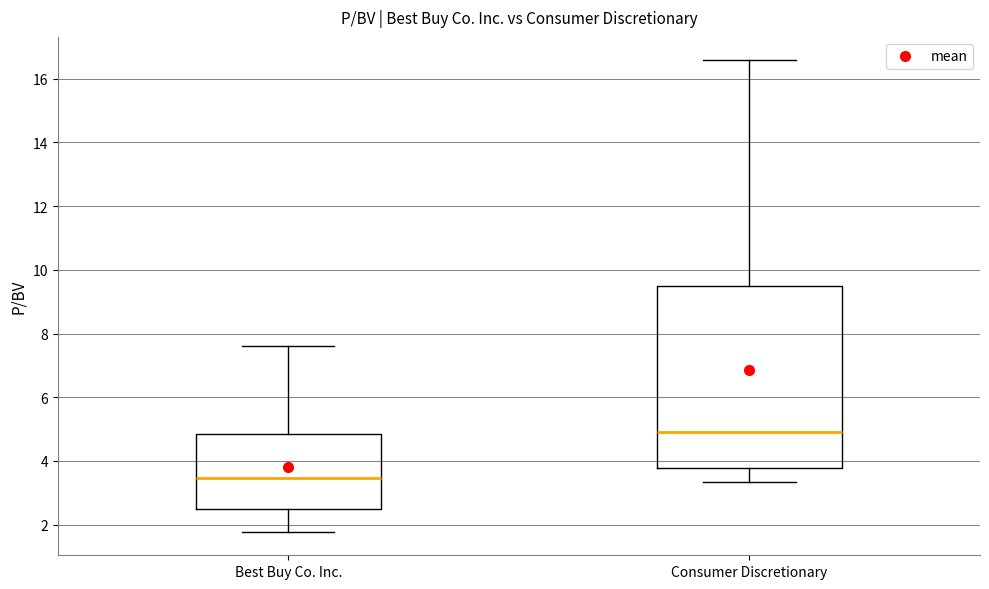

Reading left to right, read every box against the y-axis: the position of its median line, the range the box covers, and the ends of its whiskers. The values are not printed on the chart, so give them approximately, as read against the axis.

Best Buy Co. Inc.: median 3.4, box 2.6 to 4.8, whiskers 1.8 to 7.6
Consumer Discretionary: median 5.0, box 3.8 to 9.4, whiskers 3.4 to 16.6